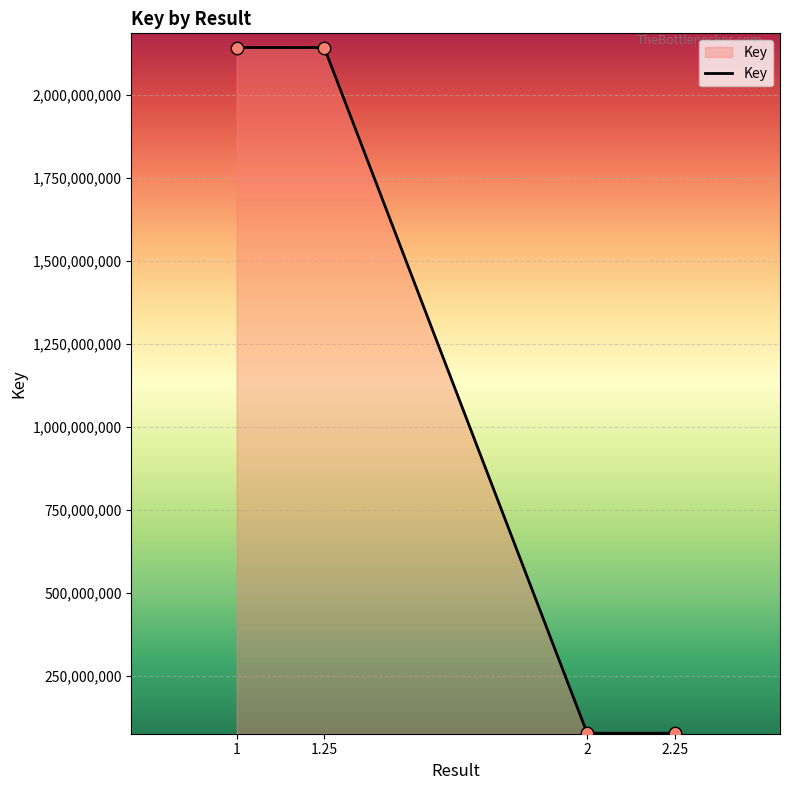

Which has a higher value, 2 or 1.25?

1.25